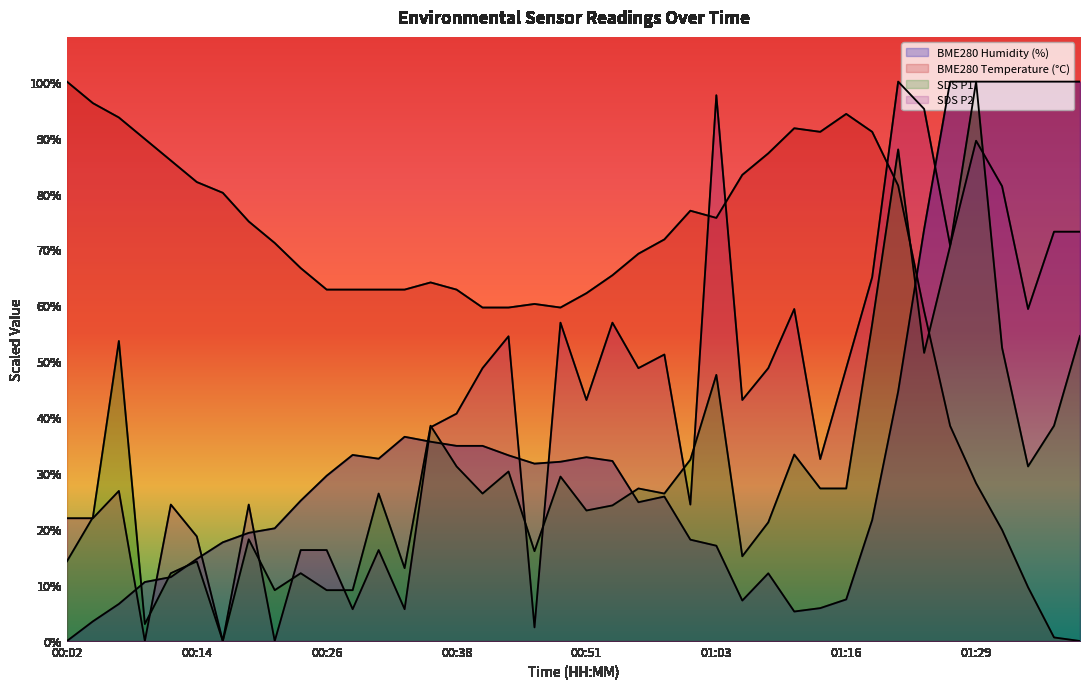

What is the sum of all SDS_P2 values?

1701.6